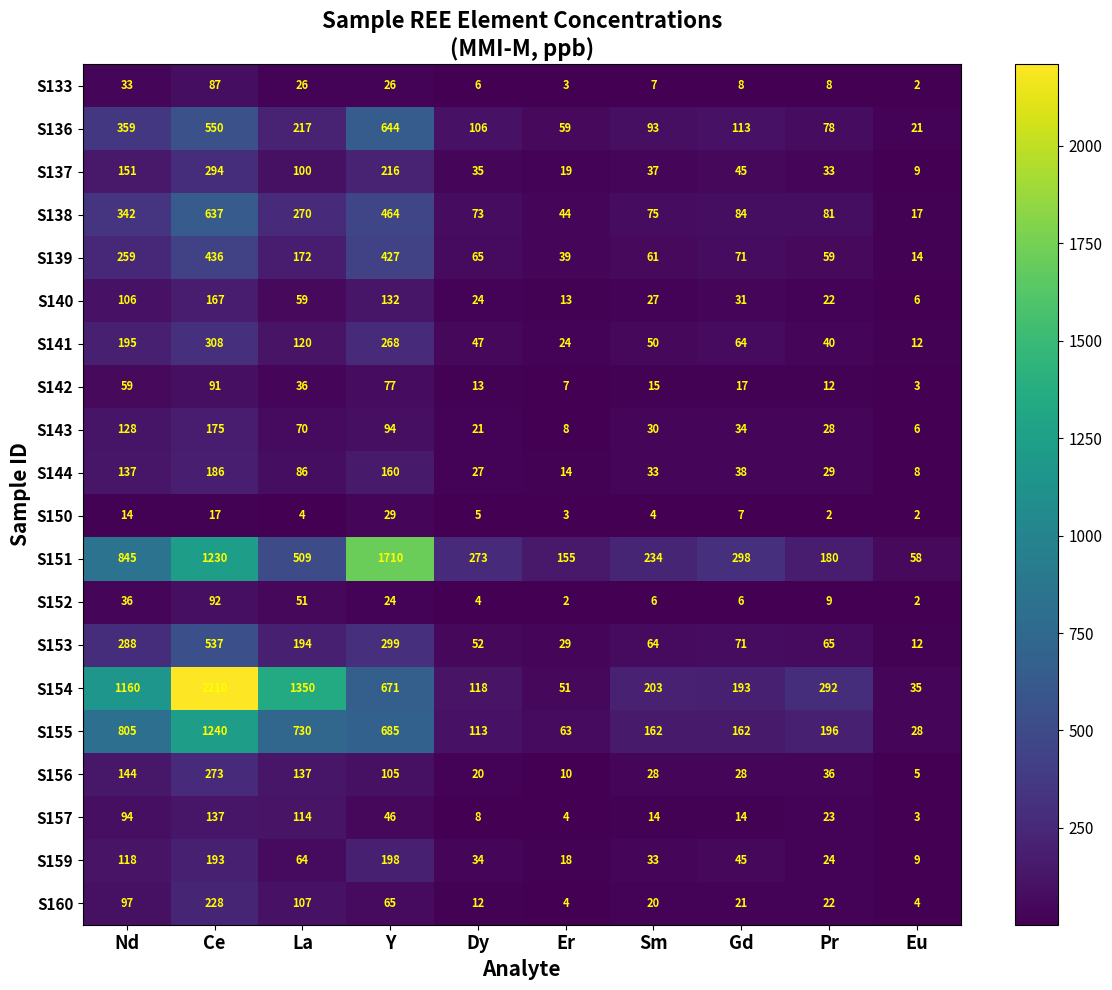

How many distinct data groups are displayed?

20